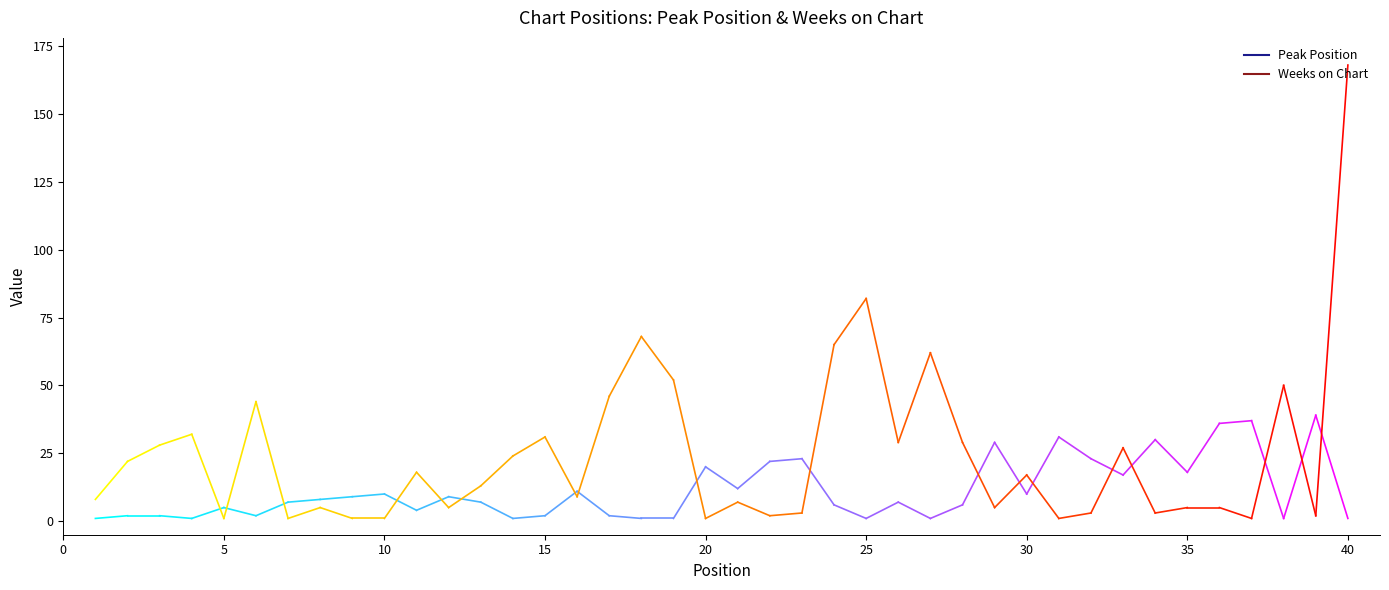

Reading left to right, list all the values displayed in this chart.

Peak Position: 1=1	2=2	3=2	4=1	5=5	6=2	7=7	8=8	9=9	10=10	11=4	12=9	13=7	14=1	15=2	16=11	17=2	18=1	19=1	20=20	21=12	22=22	23=23	24=6	25=1	26=7	27=1	28=6	29=29	30=10	31=31	32=23	33=17	34=30	35=18	36=36	37=37	38=1	39=39	40=1
Weeks on Chart: 1=8	2=22	3=28	4=32	5=1	6=44	7=1	8=5	9=1	10=1	11=18	12=5	13=13	14=24	15=31	16=9	17=46	18=68	19=52	20=1	21=7	22=2	23=3	24=65	25=82	26=29	27=62	28=29	29=5	30=17	31=1	32=3	33=27	34=3	35=5	36=5	37=1	38=50	39=2	40=168